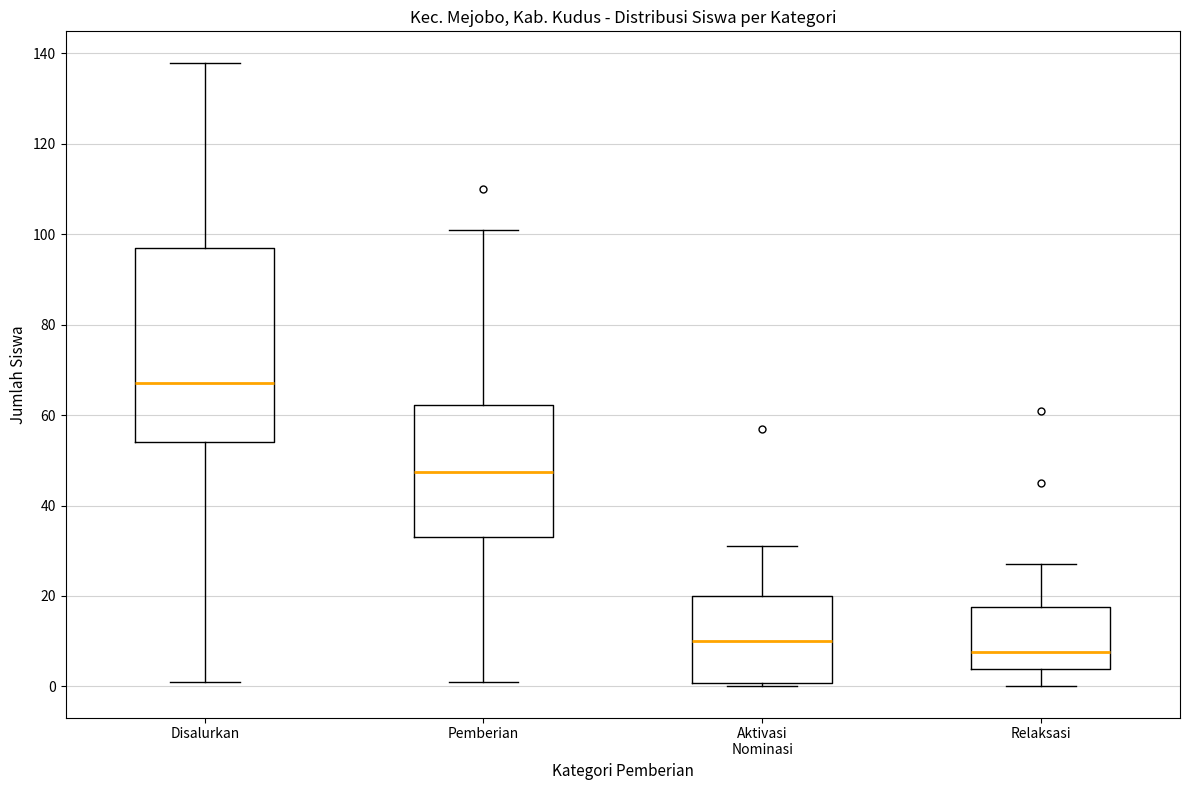

Which box's median line is the highest?

Disalurkan